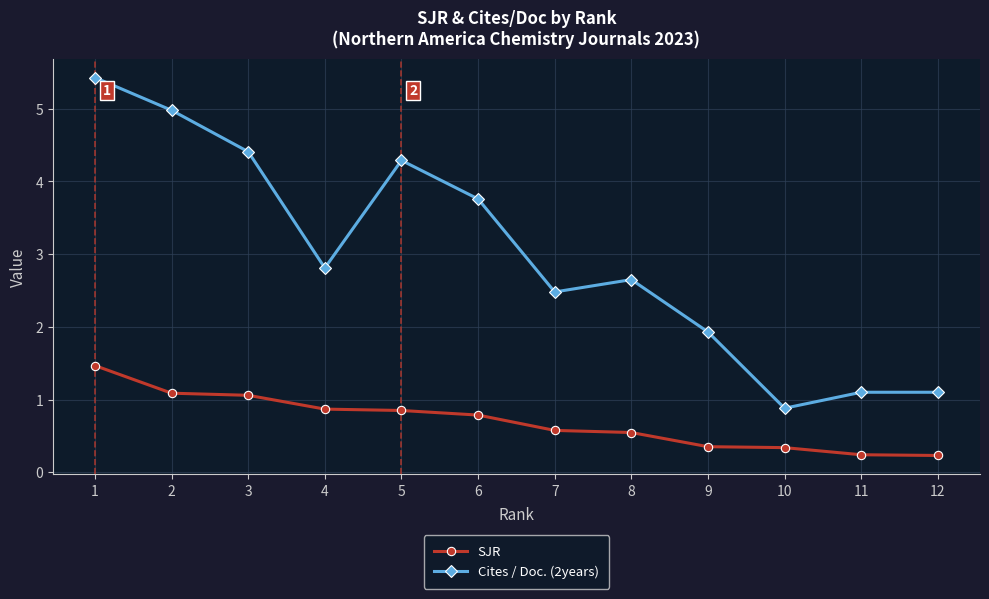

At which label is Cites / Doc. (2years) closest to 3?

4